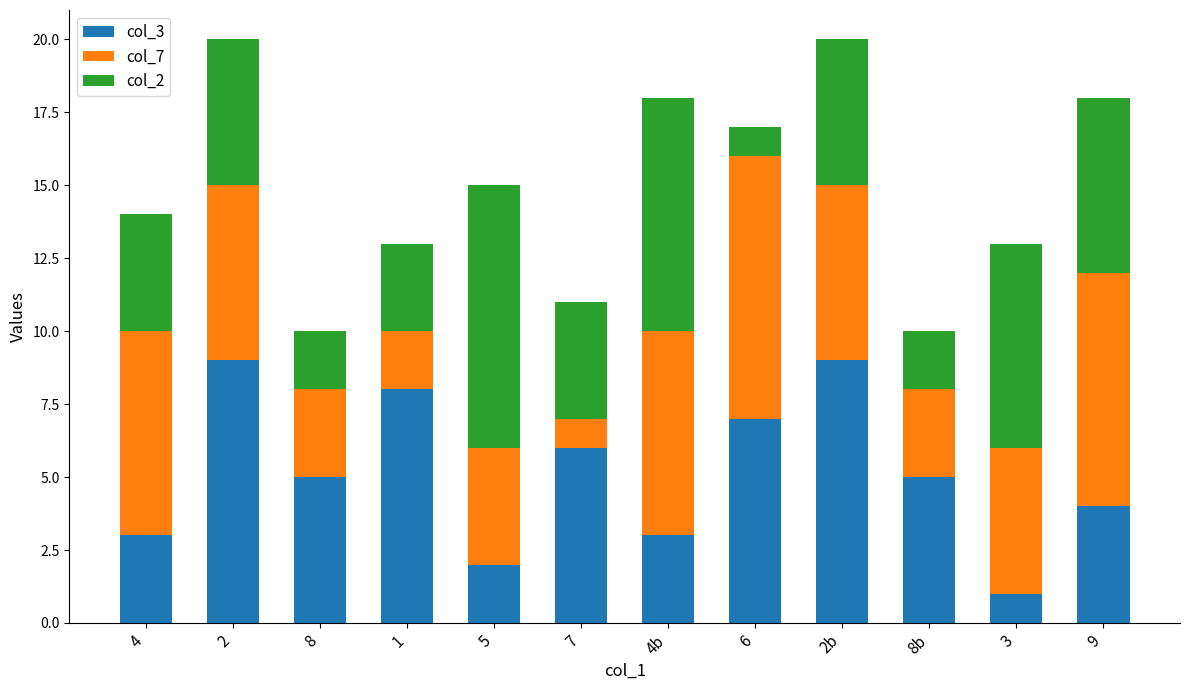

The value of col_3 at 8b is 2. True or false?

False